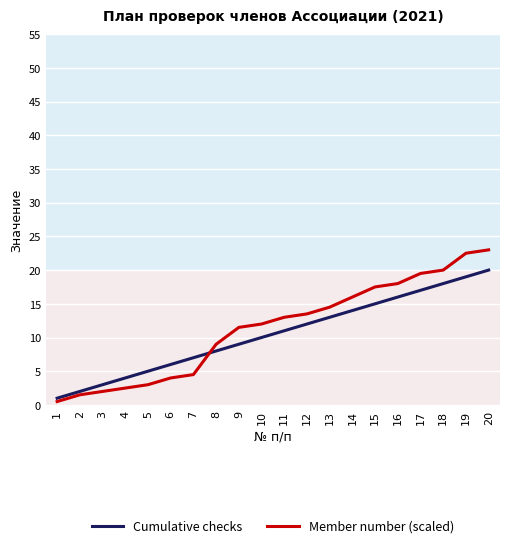

Rank the series at 17 from highest to lowest value.

Member number (scaled), Cumulative checks